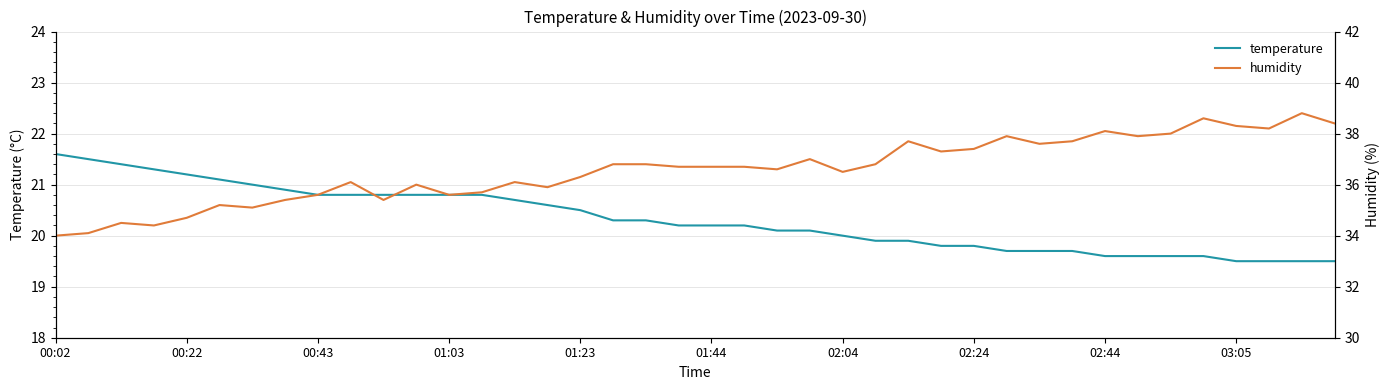

How many data points in temperature are less than 20?

15